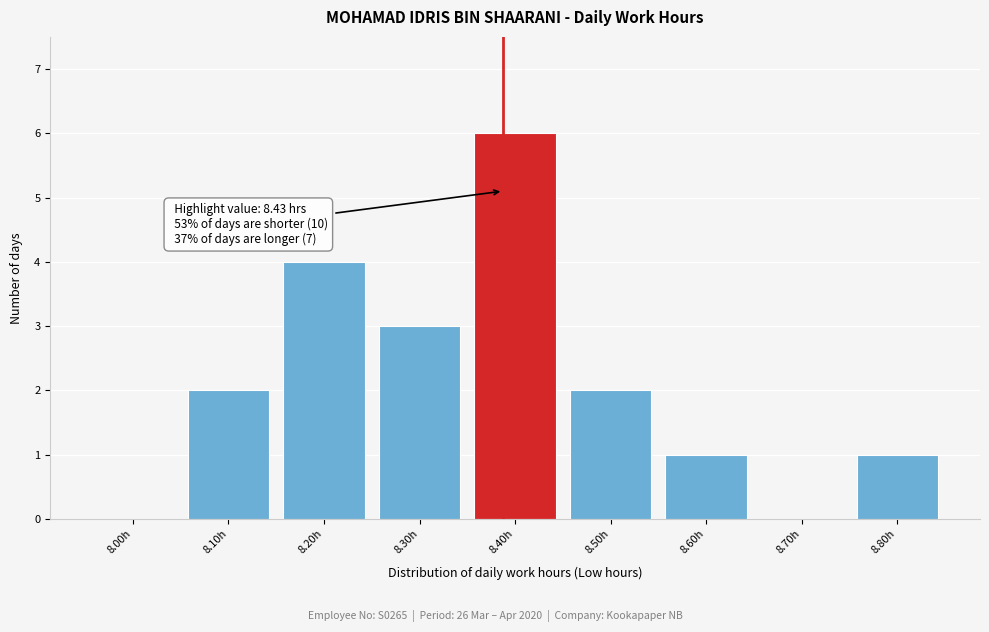

Reading left to right, extract all data points from this chart.

8.00h=0	8.10h=2	8.20h=4	8.30h=3	8.40h=6	8.50h=2	8.60h=1	8.70h=0	8.80h=1